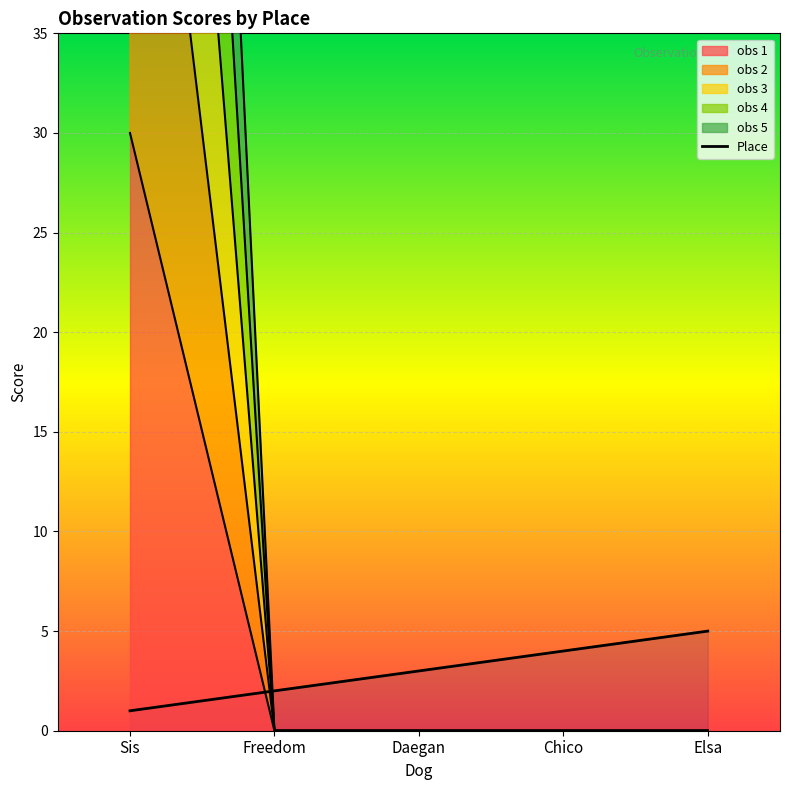

Count the number of categories in the chart.

5